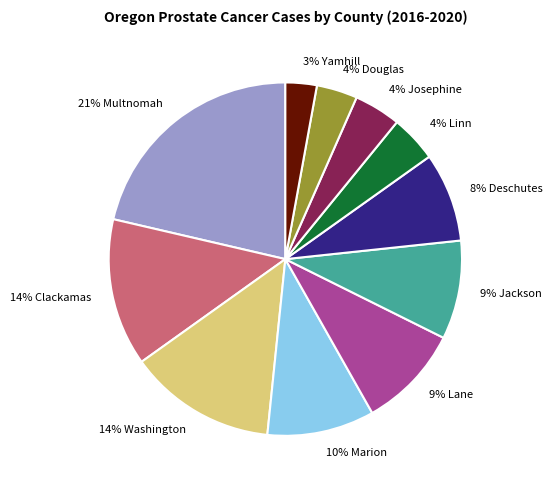

Is there a majority slice in this chart?

No